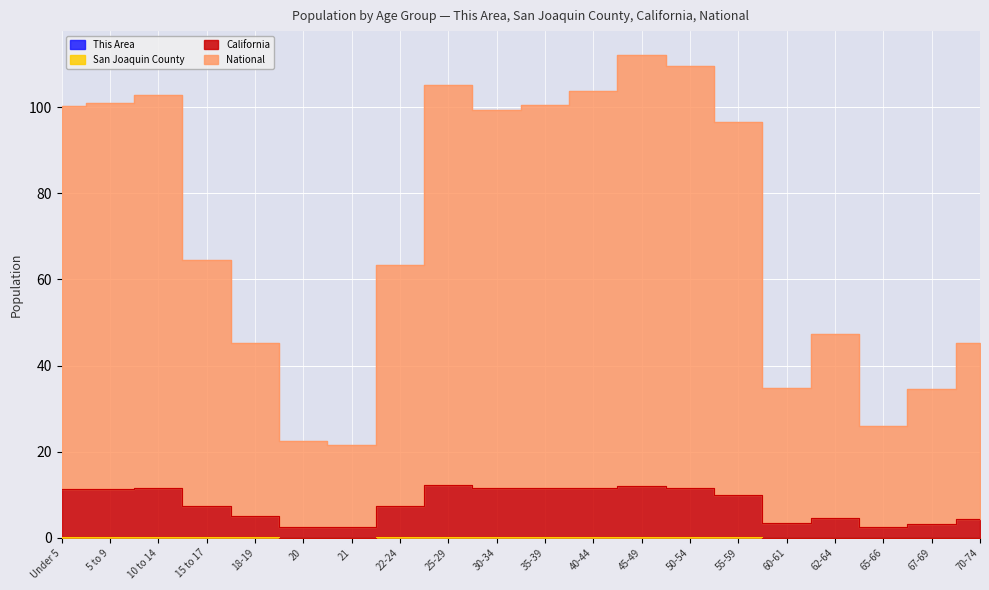

What is the sum of all California values?

158.3